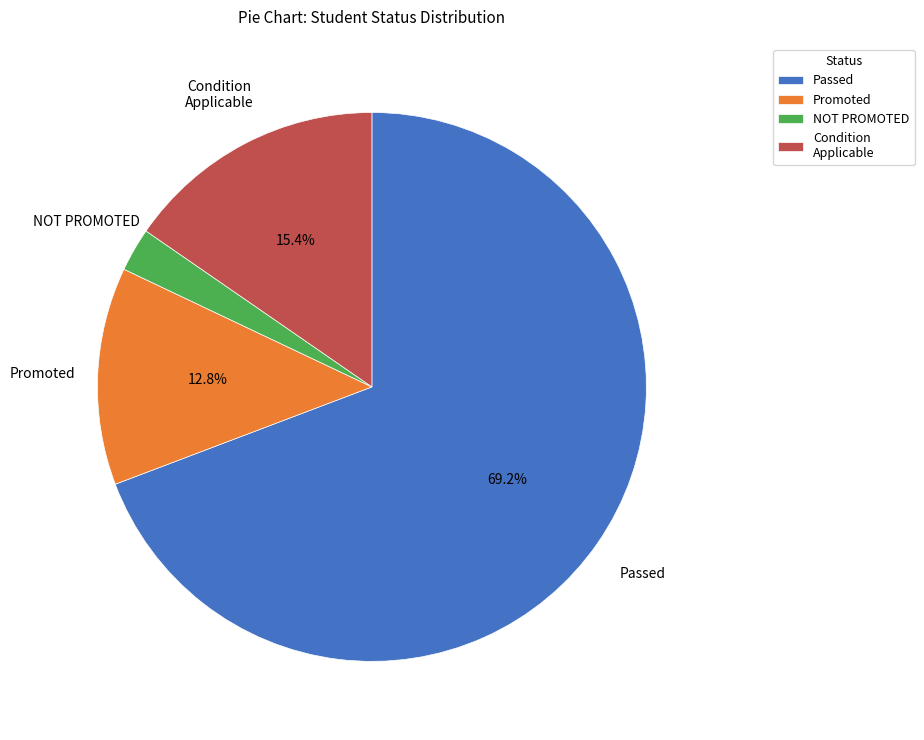

Between Condition Applicable and Passed, which is larger?

Passed